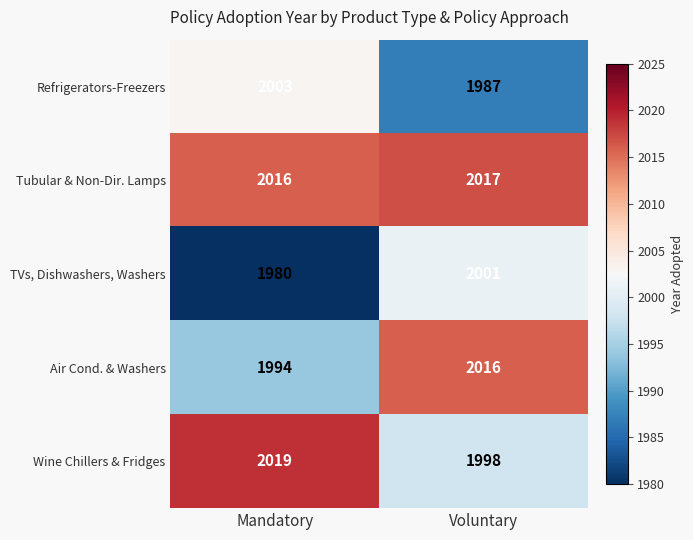

Is it true that Tubular & Non-Dir. Lamps equals 2763 at Voluntary?

False